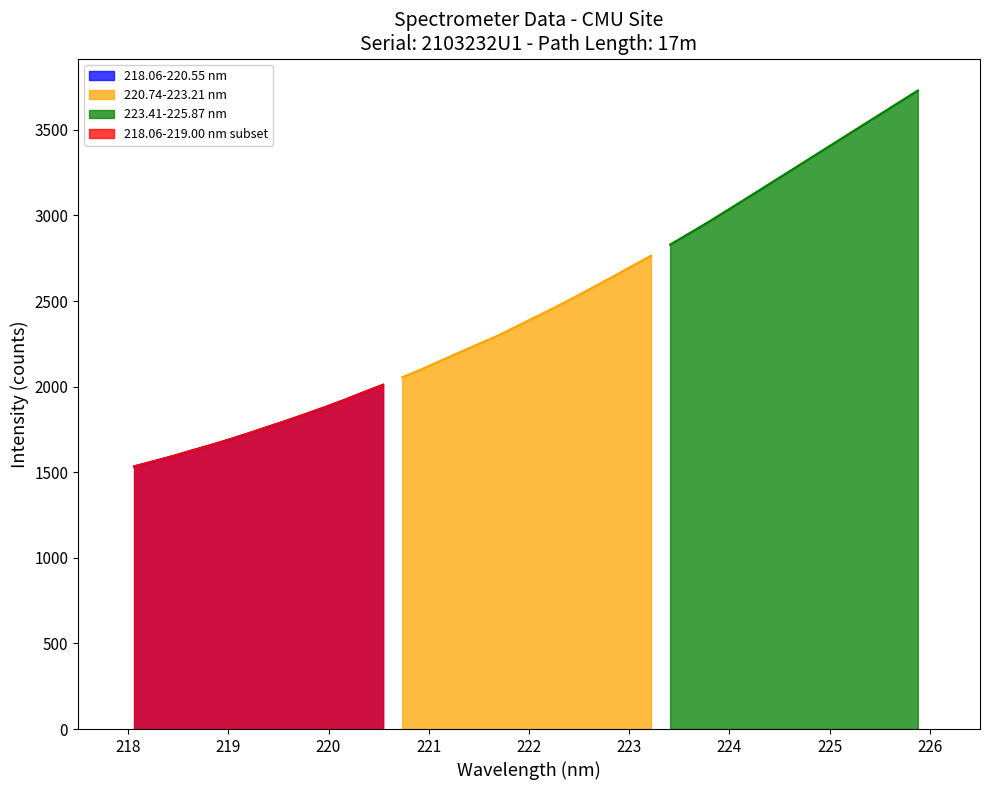

What is the difference between the 220.74-223.21 nm values at 221 and 224?

159.4